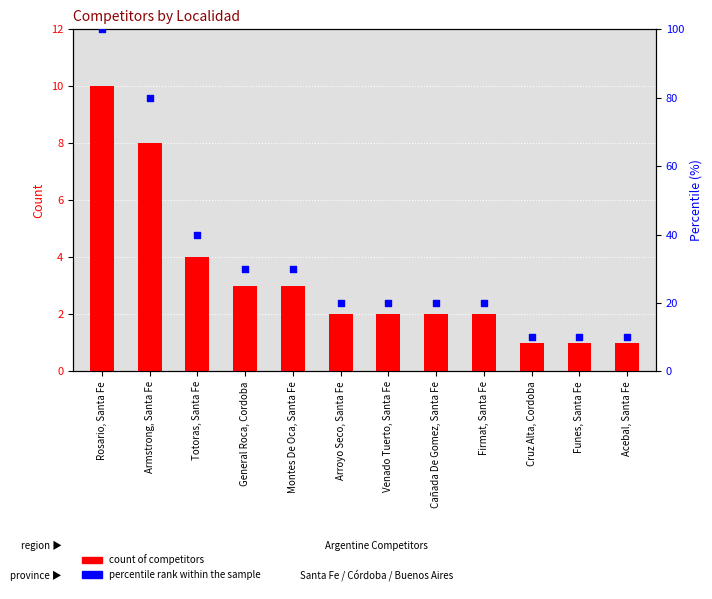

Which series has the largest total across all categories?

percentile rank within the sample